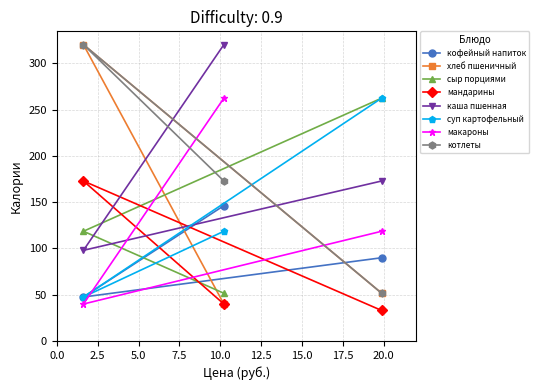

What is the greatest value displayed?

320.3